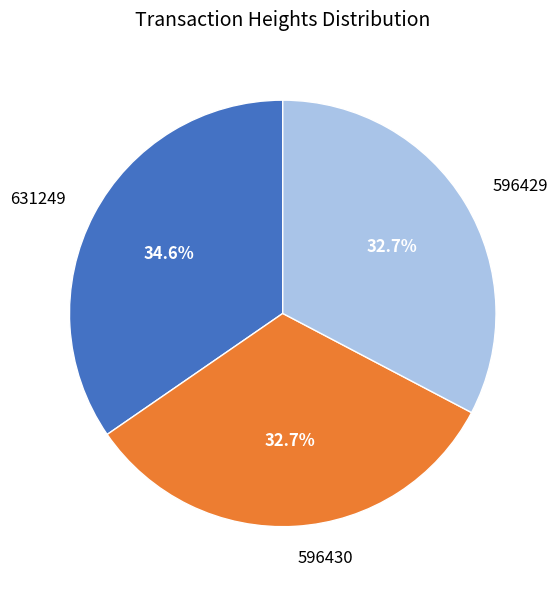

Count the number of slices in the pie.

3